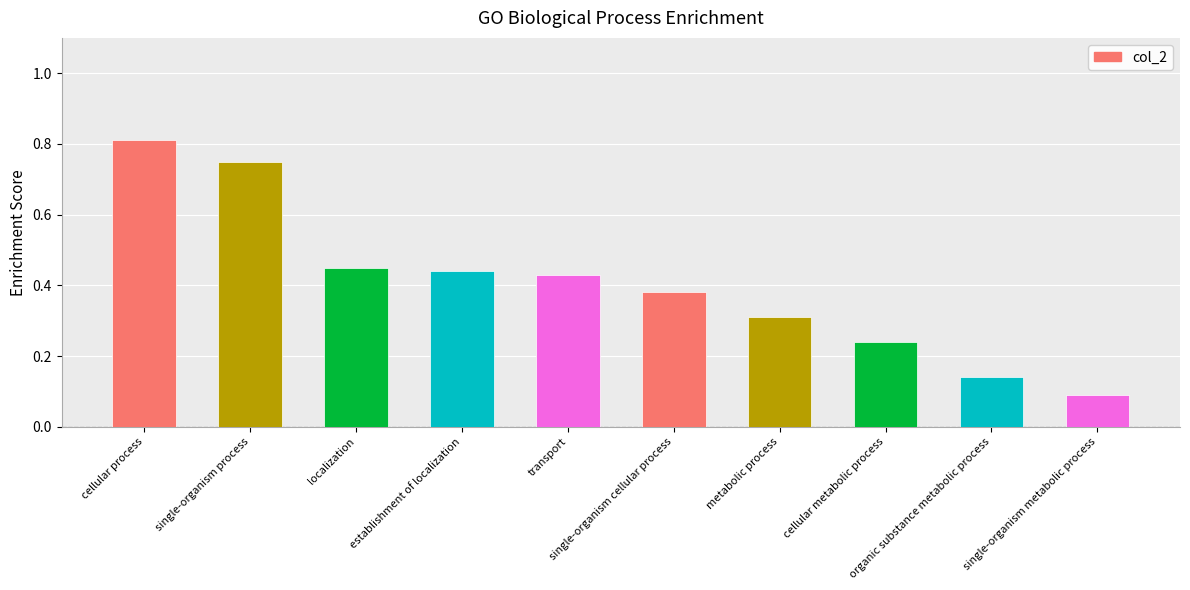

What is the label of the 3rd bar from the right?

cellular metabolic process